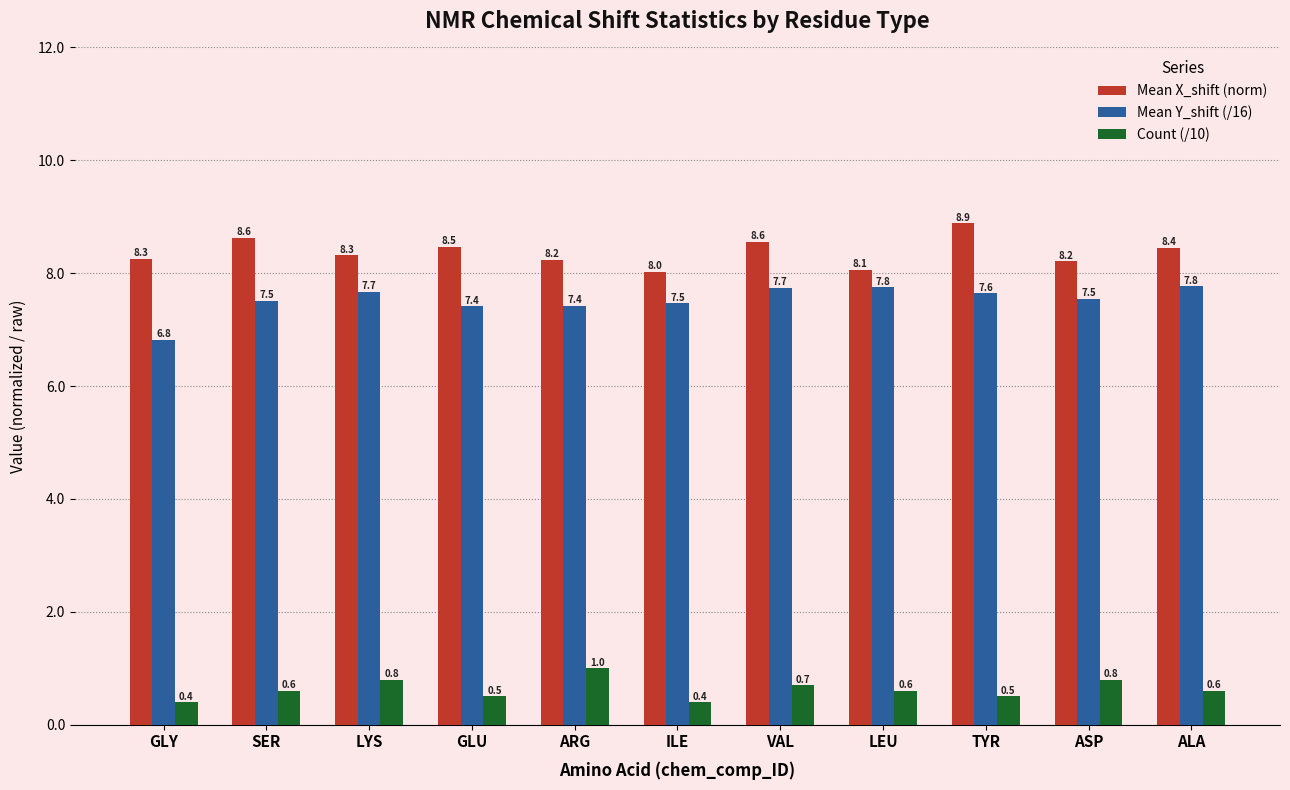

Reading right to left, what are all the values shown in this chart?

Mean X_shift (norm): 8.4	8.2	8.9	8.1	8.6	8.0	8.2	8.5	8.3	8.6	8.3
Mean Y_shift (/16): 7.8	7.5	7.6	7.8	7.7	7.5	7.4	7.4	7.7	7.5	6.8
Count (/10): 0.6	0.8	0.5	0.6	0.7	0.4	1.0	0.5	0.8	0.6	0.4